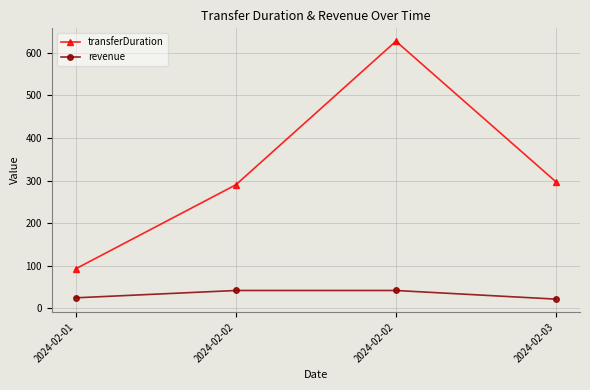

How many values in the revenue series are below 42?

2